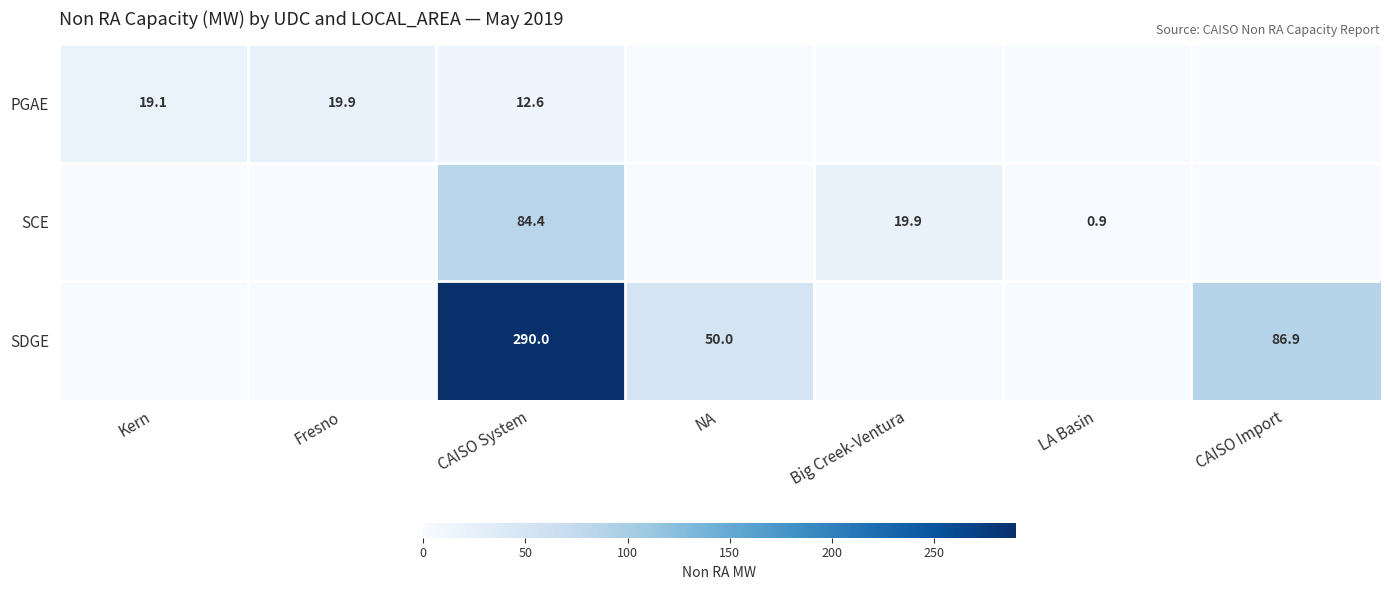

At CAISO System, list the series in order from largest to smallest.

SDGE, SCE, PGAE